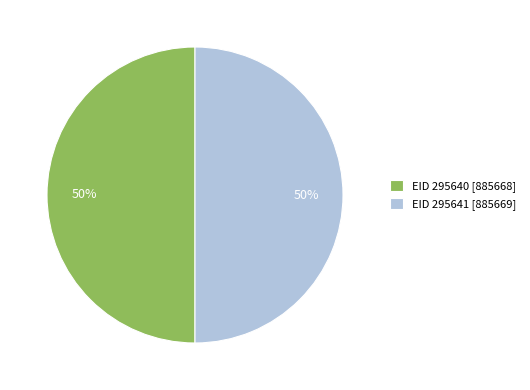

Do EID 295641 [885669] and EID 295640 [885668] together represent more than half of the pie?

Yes